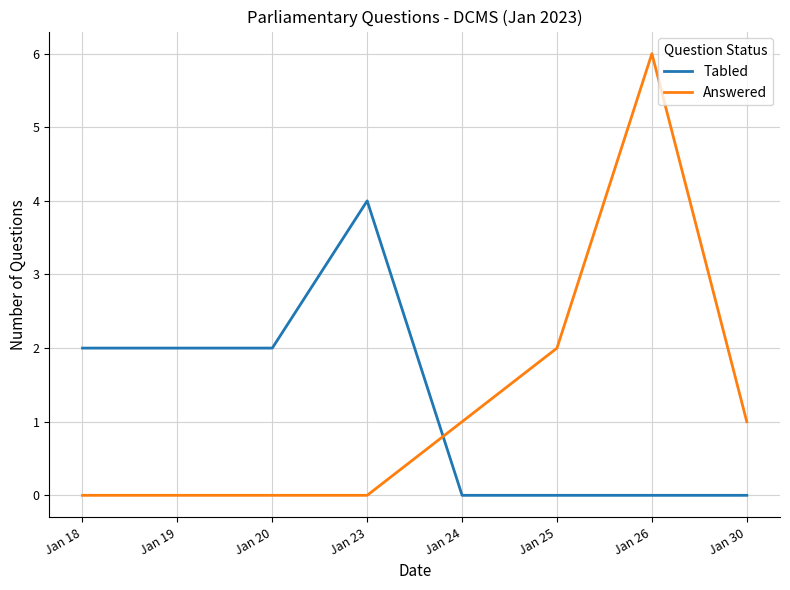

Rank the series at Jan 18 from highest to lowest value.

Tabled, Answered